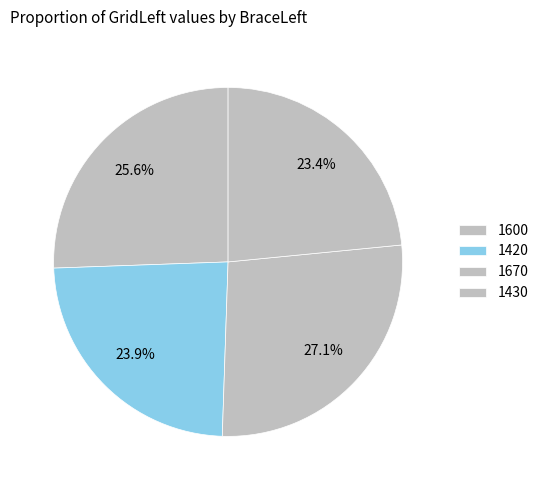

To the nearest percent, what is the average slice percentage?

25%